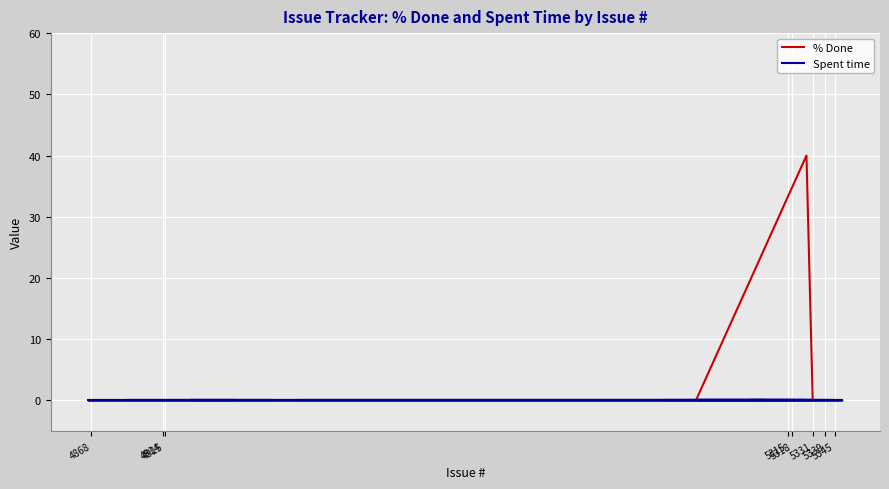

Rank the series by their average value, from highest to lowest.

% Done, Spent time